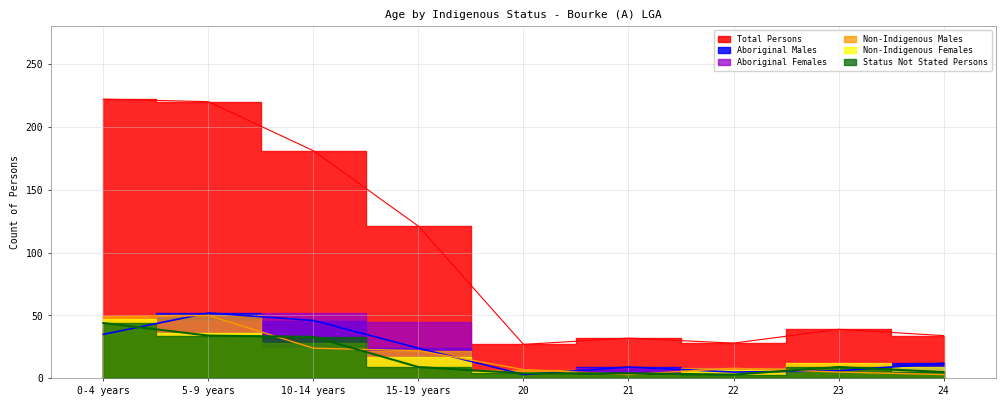

What is the difference between the maximum and minimum values in the Aboriginal Males series?

49